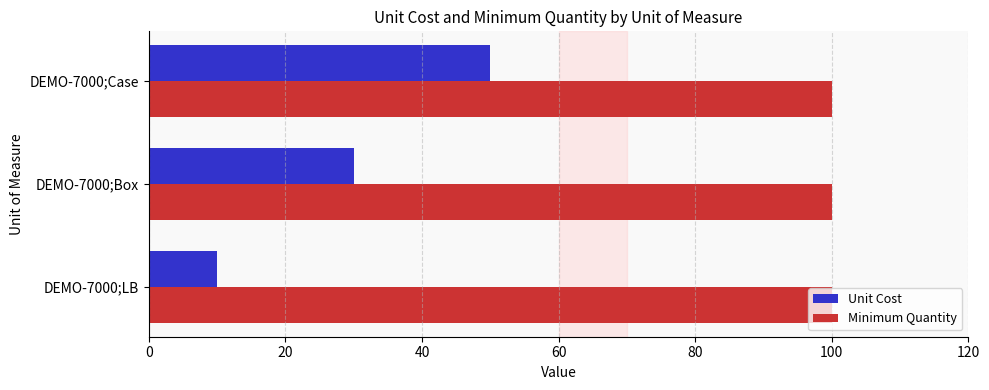

The value of Minimum Quantity at DEMO-7000;LB is 100. True or false?

True